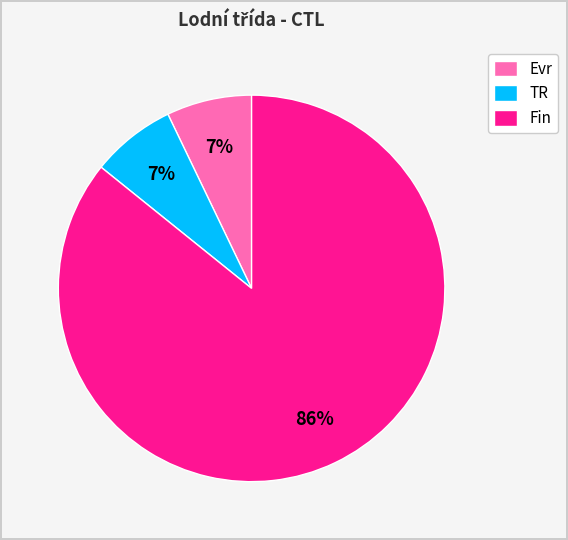

Is the sum of Evr and Fin greater than half?

Yes